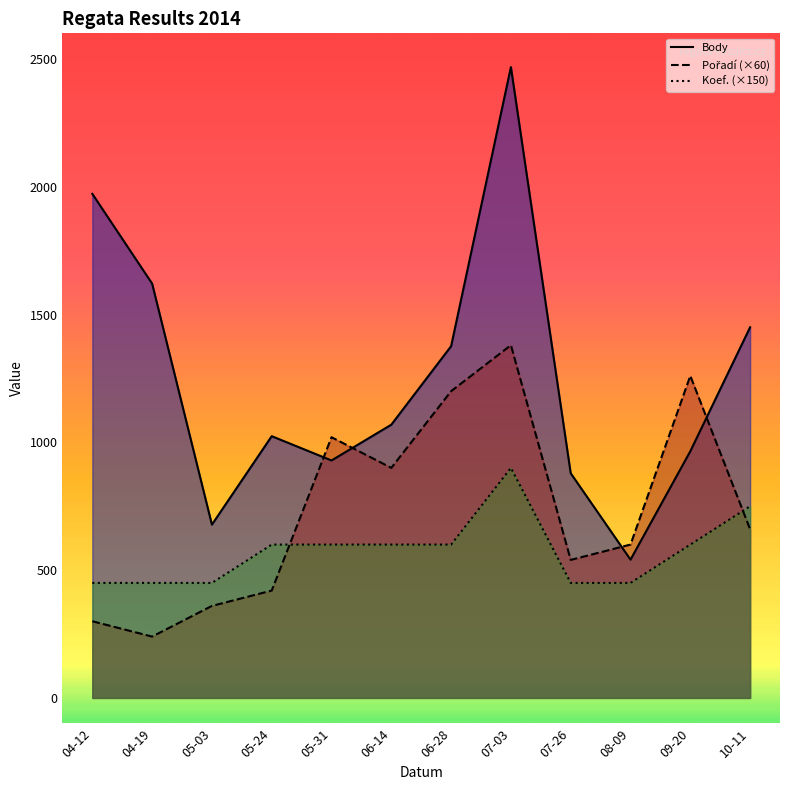

At which category does the chart reach its peak across all series?

07-03